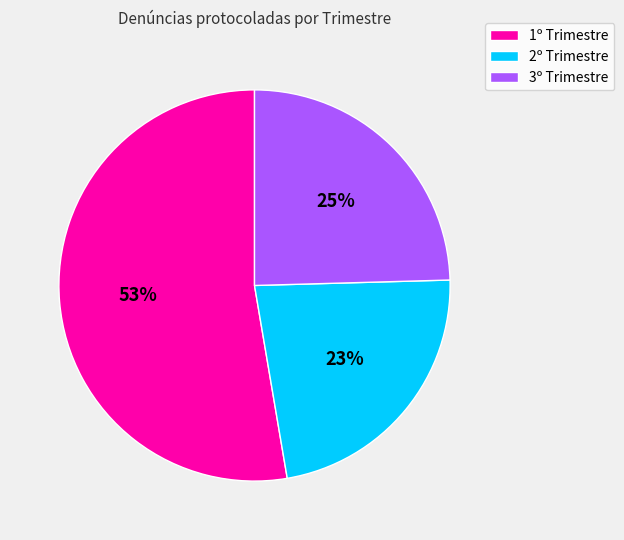

To the nearest percent, what is the difference between the largest and smallest slice percentages?

30%